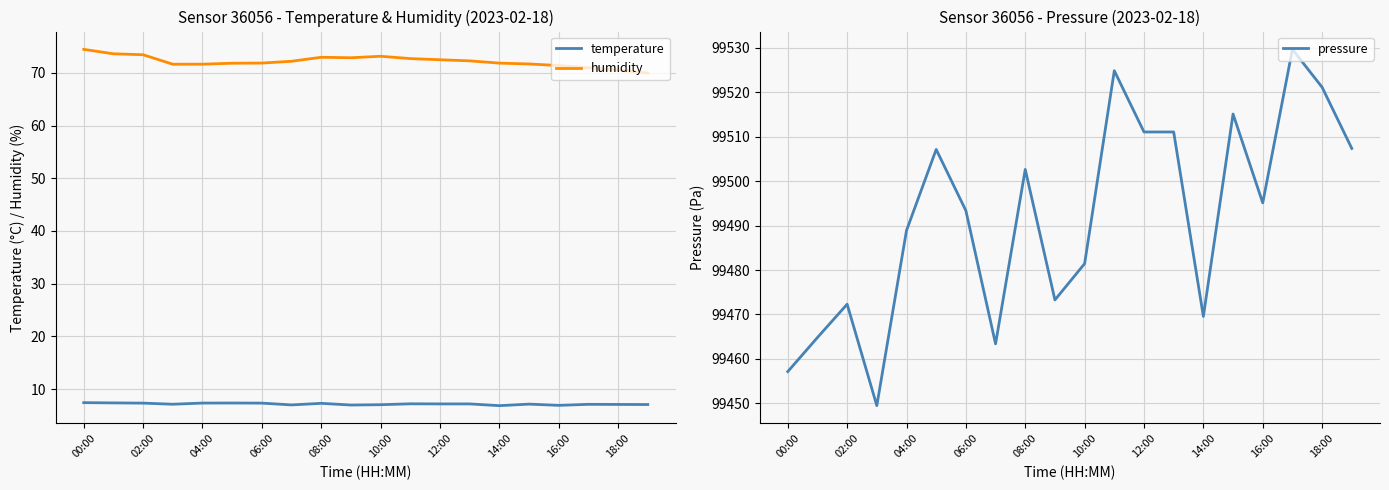

True or false: humidity and temperature intersect in this chart.

False